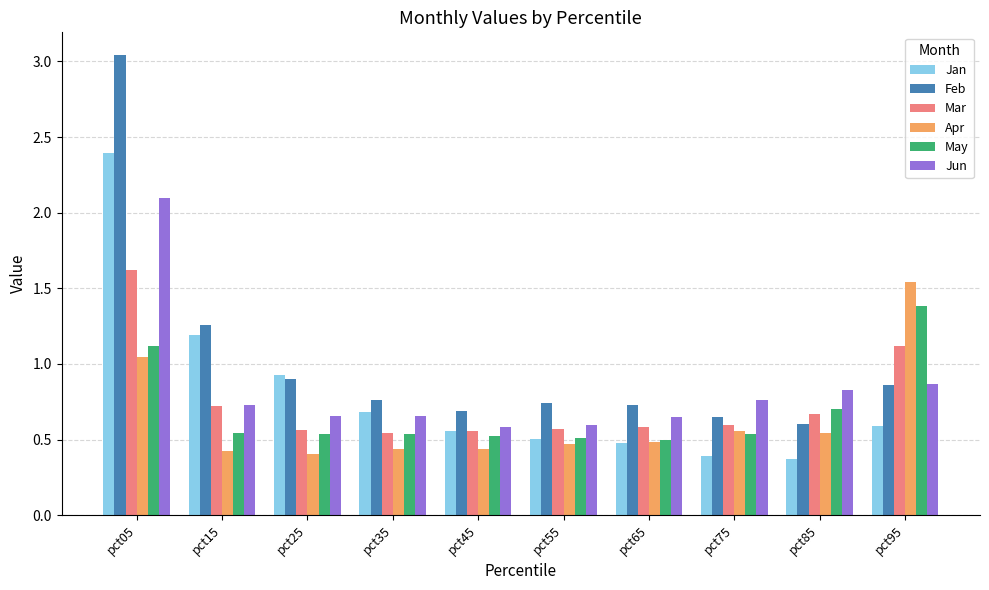

At which category does the chart reach its peak across all series?

pct05